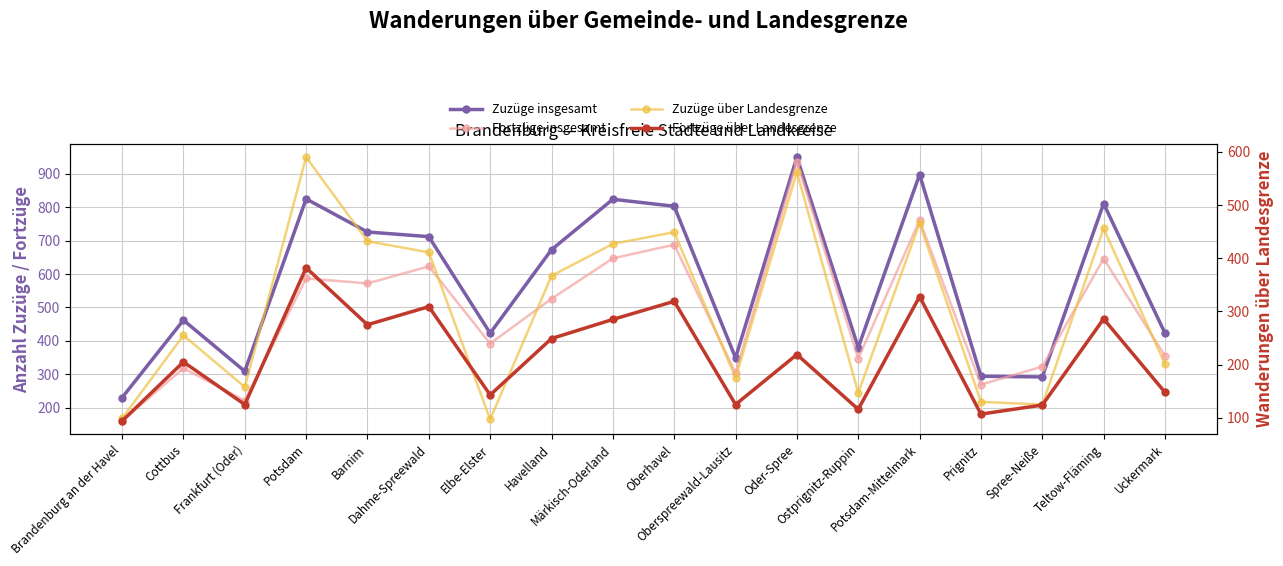

True or false: Fortzüge über Landesgrenze has a value of 184 at Ostprignitz-Ruppin.

False